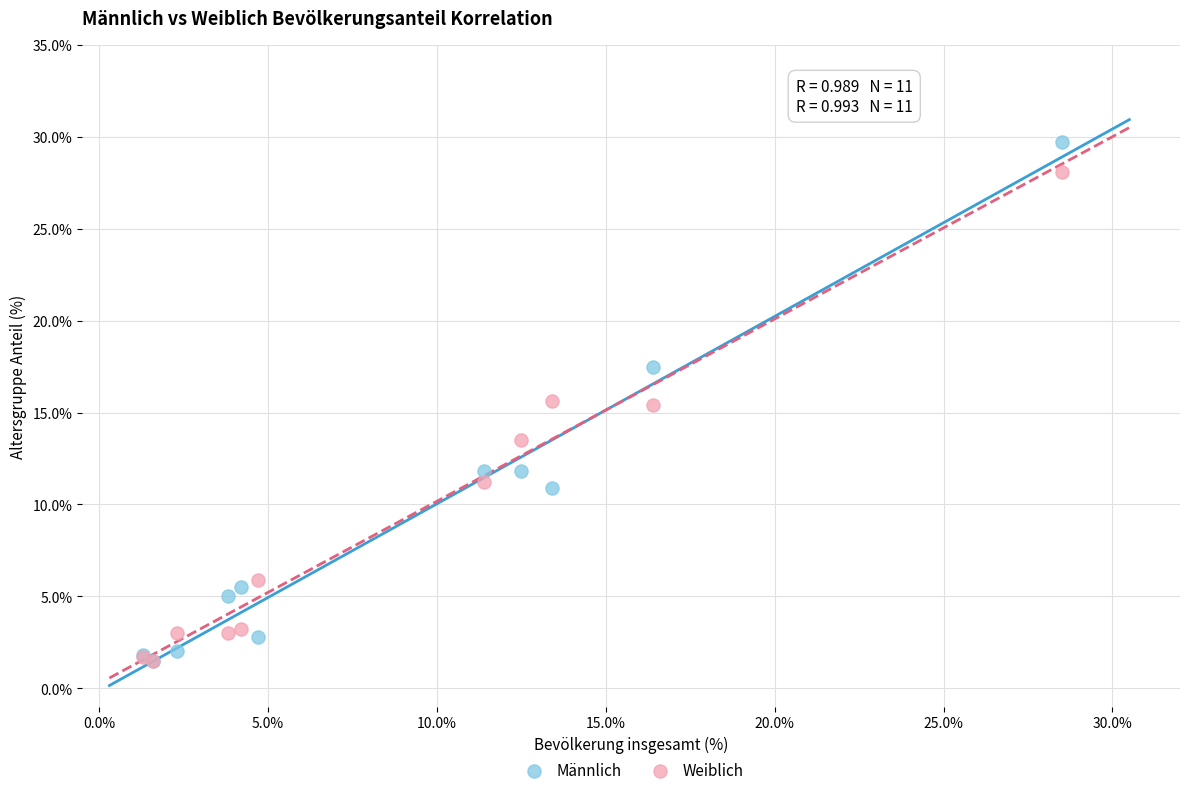

In the Weiblich series, what Y value is closest to 14?

13.5